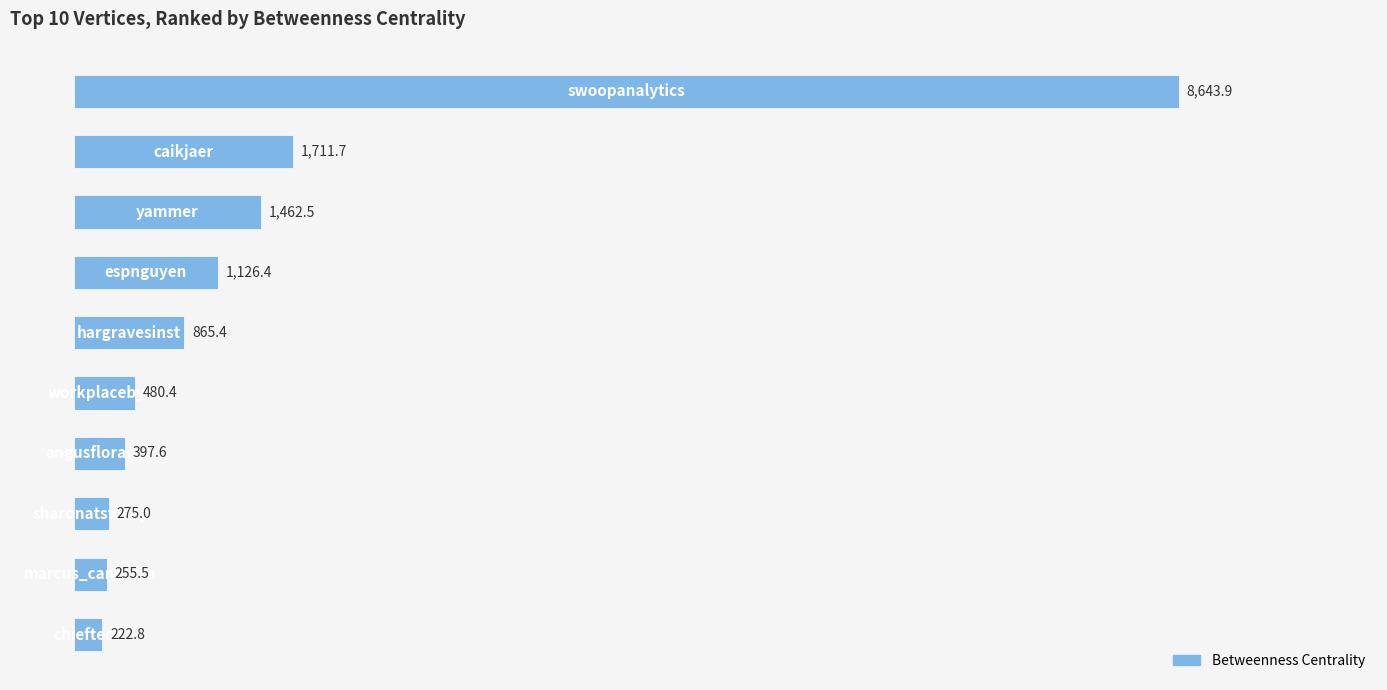

Reading bottom to top, extract all data points from this chart.

222.8	255.5	275.0	397.6	480.4	865.4	1126.4	1462.5	1711.7	8643.9